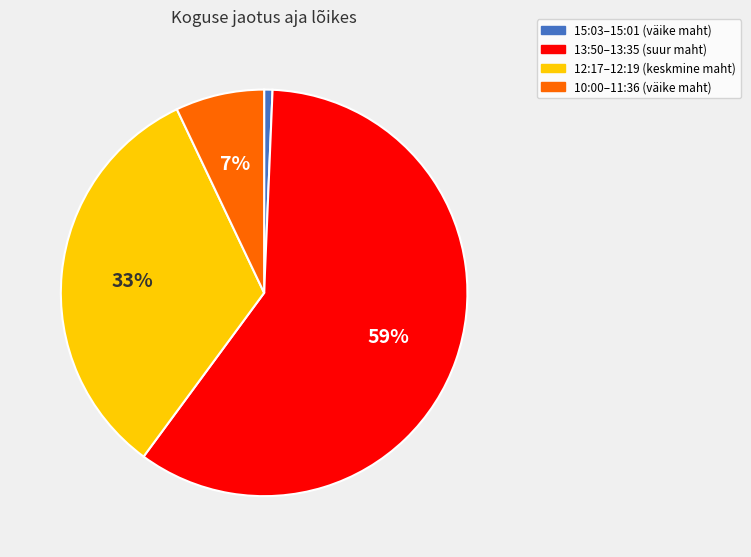

Which slice is the largest?

13:50–13:35 (suur maht)